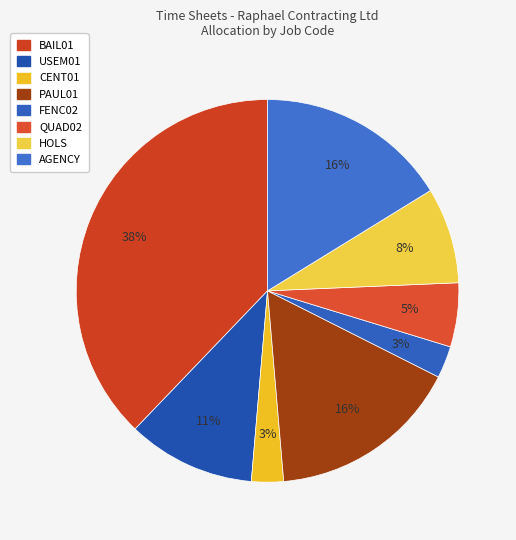

Is the sum of QUAD02 and HOLS greater than half?

No